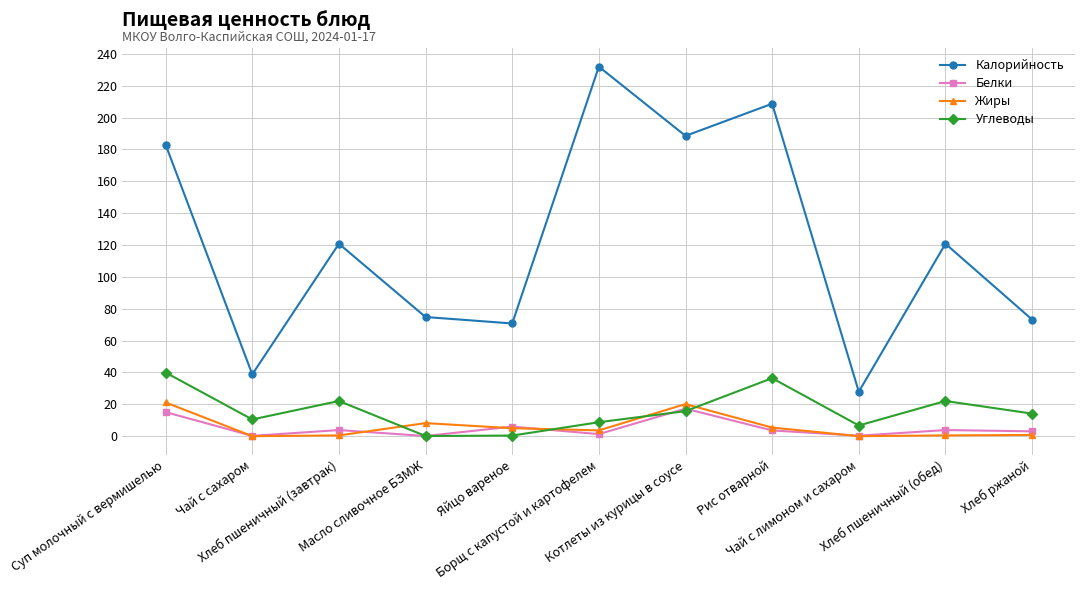

What is the greatest value displayed?

232.0